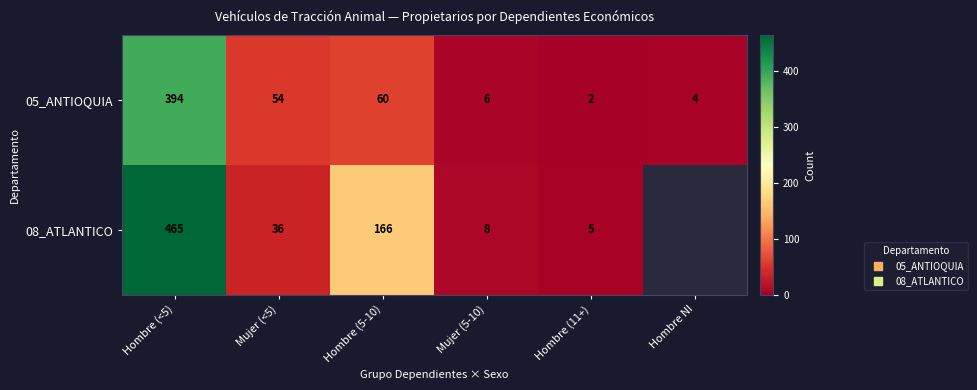

How many categories are shown in the chart?

6